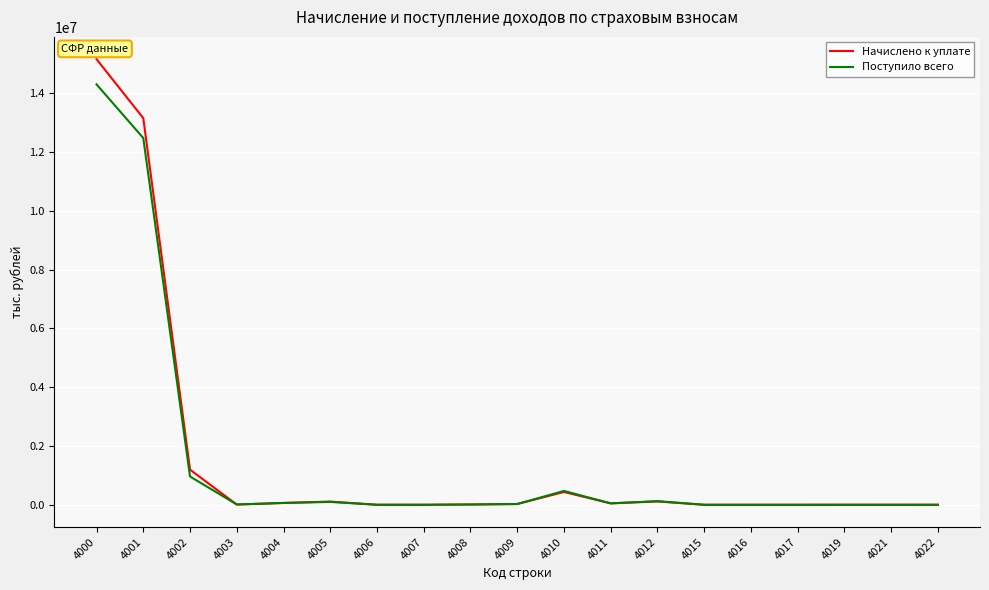

Which series has the widest spread of values?

Начислено к уплате